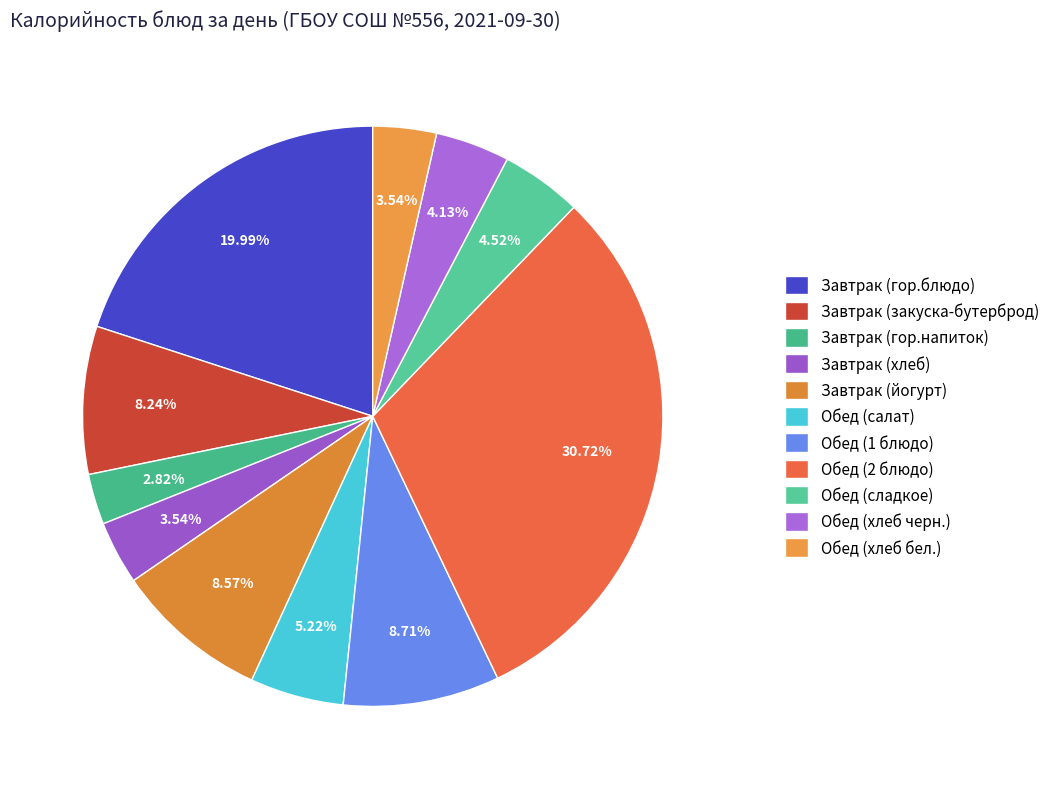

Is it true that Завтрак (закуска-бутерброд) is 16% of the pie?

False